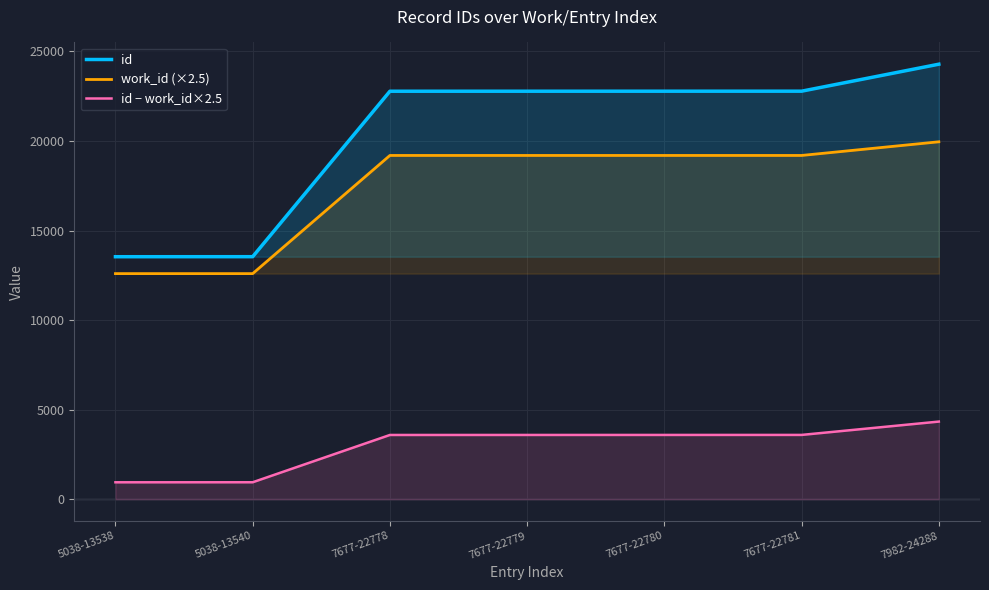

Where does the id series first go above 22779?

7677-22780